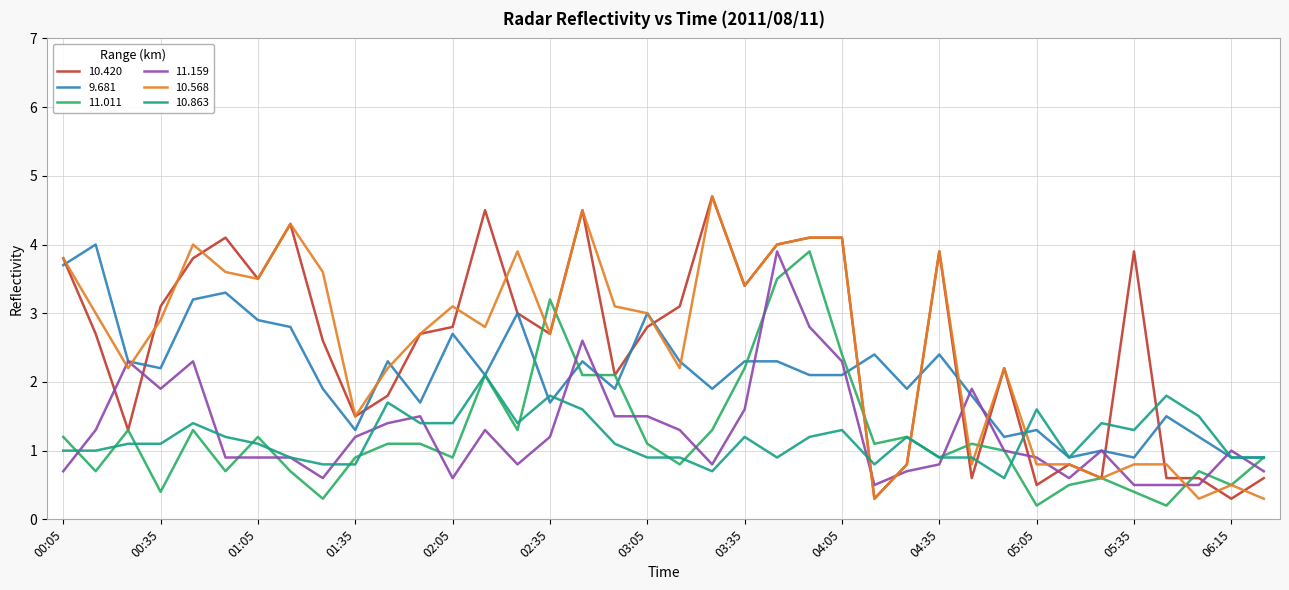

What is the maximum value shown in the chart?

4.7